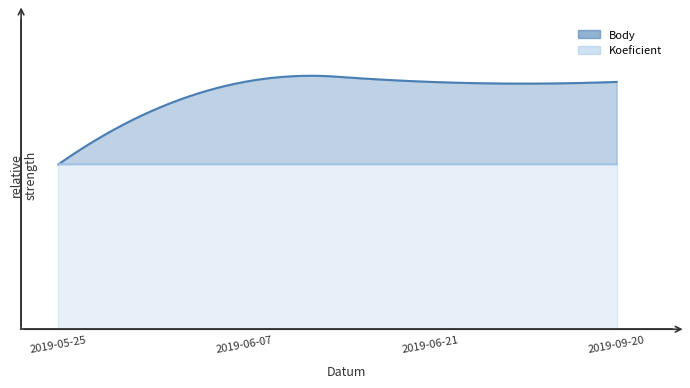

At which category is the sum across all series the highest?

2019-06-07